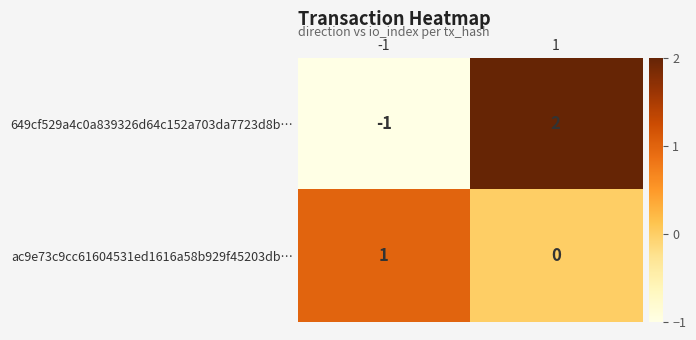

What is the difference between the 649cf529a4c0a839326d64c152a703da7723d8b… values at -1 and 1?

3